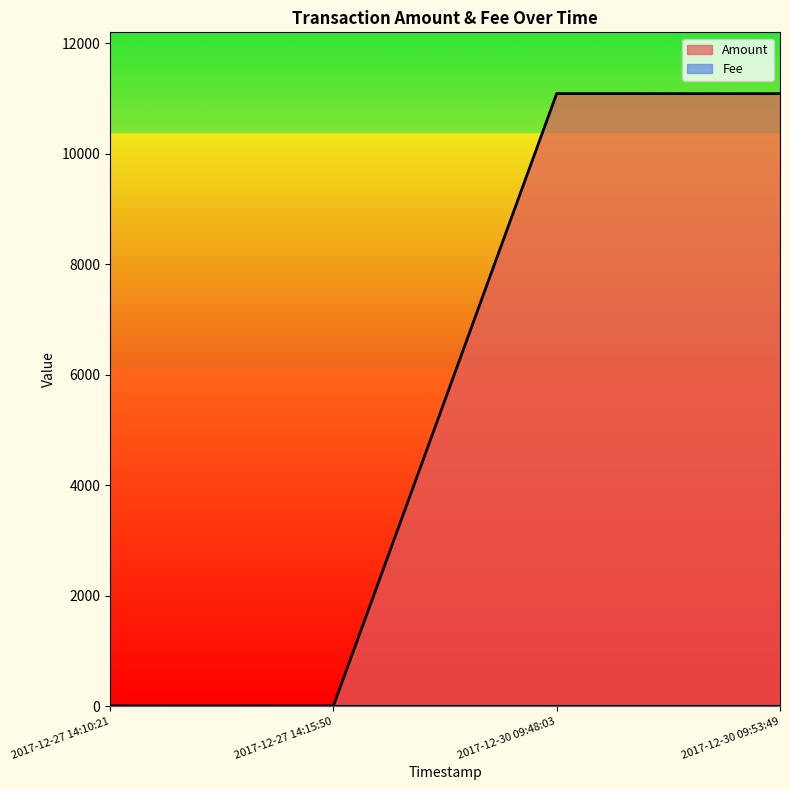

Which series has the widest spread of values?

Amount